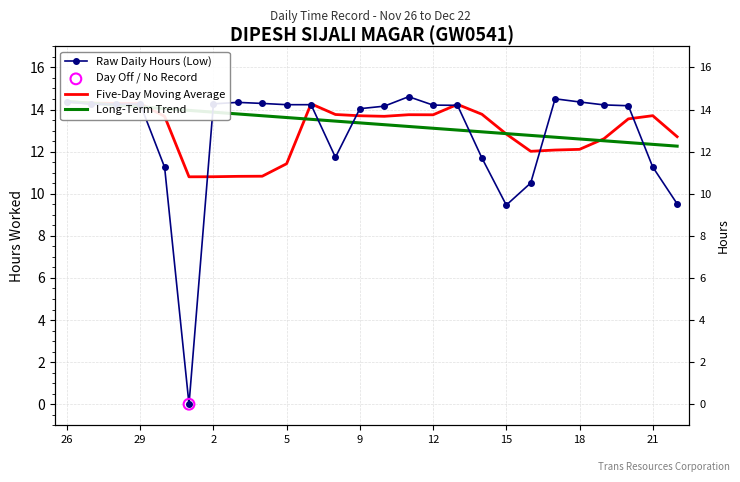

What is the total value across all series at 10?

42.0